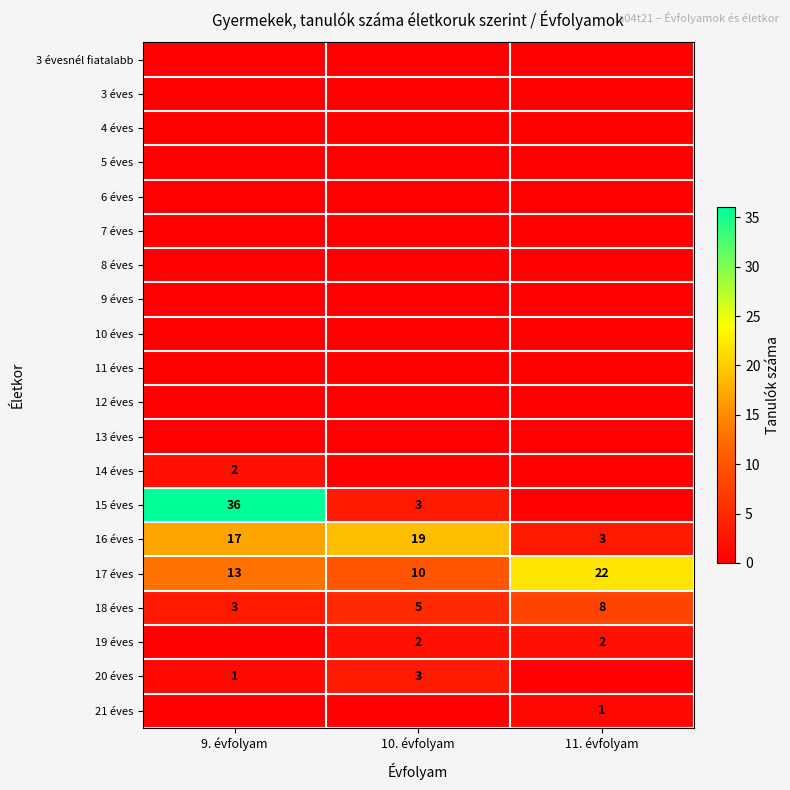

The 19 éves series shows 1 at 11. évfolyam. True or false?

False